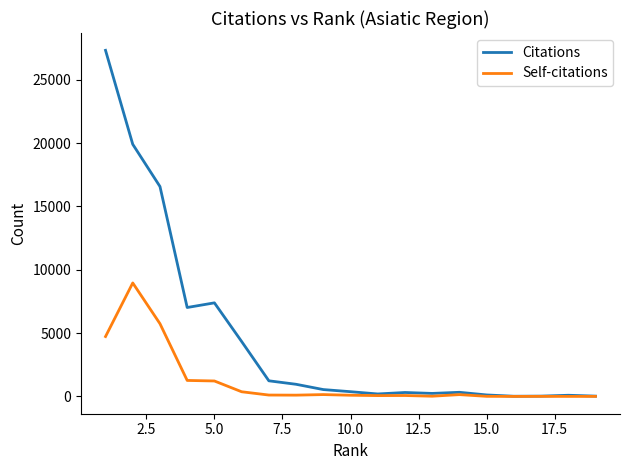

List the series in order of their peak value, lowest first.

Self-citations, Citations